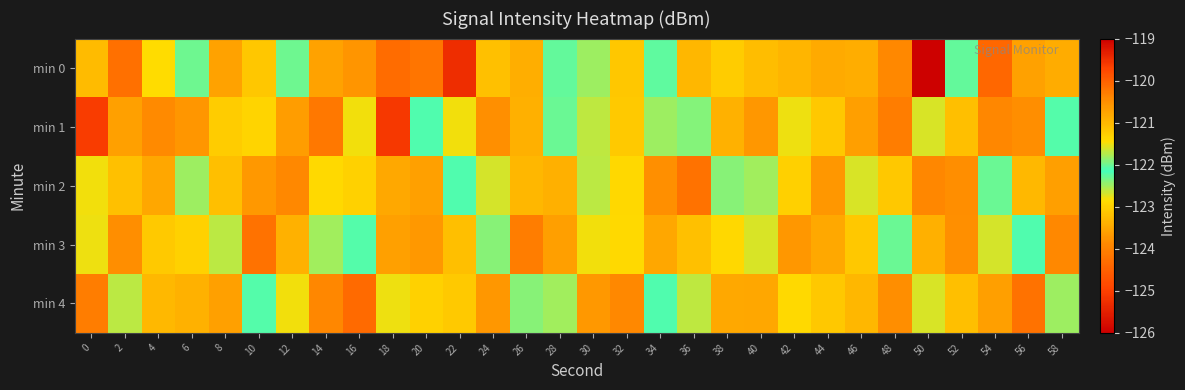

Rank the series by their maximum value, from highest to lowest.

min 0, min 1, min 4, min 2, min 3